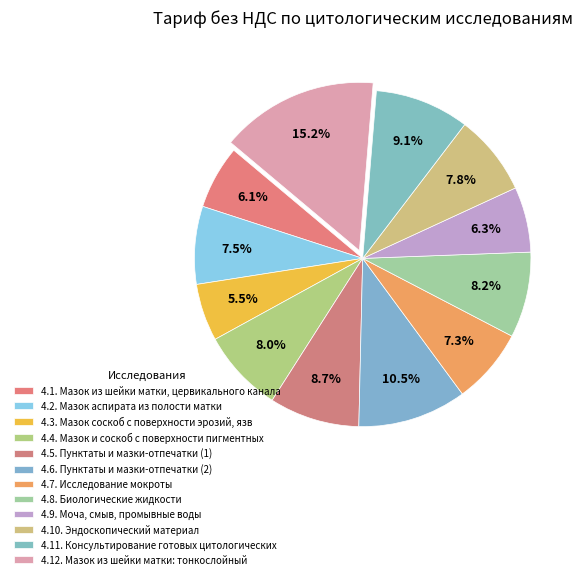

Count the number of slices in the pie.

12